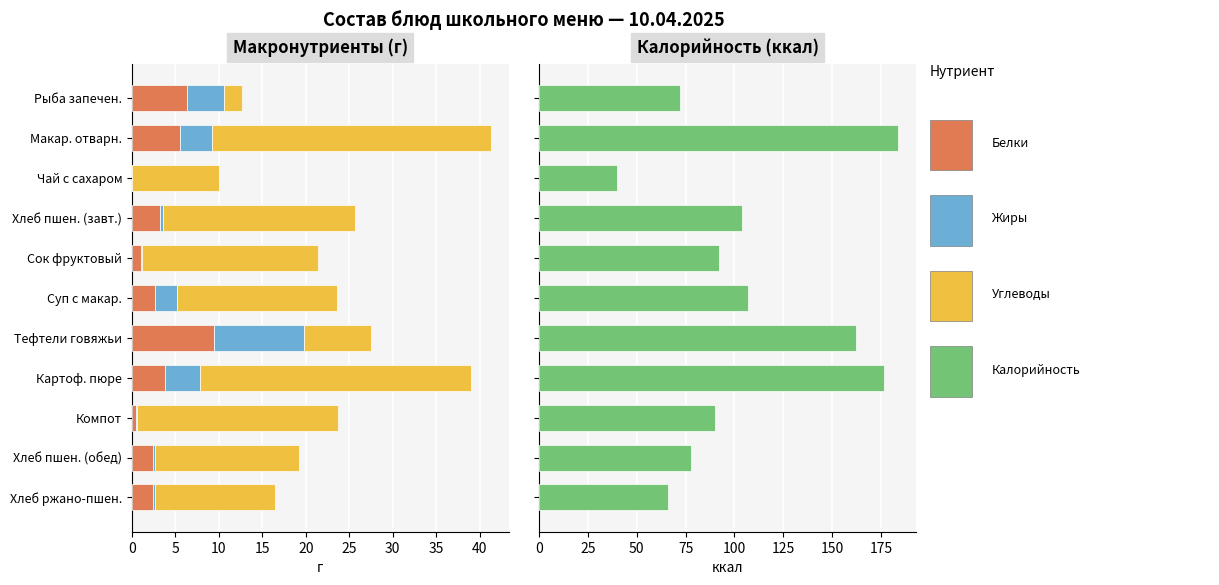

The Калорийность series shows 161.5 at Компот. True or false?

False